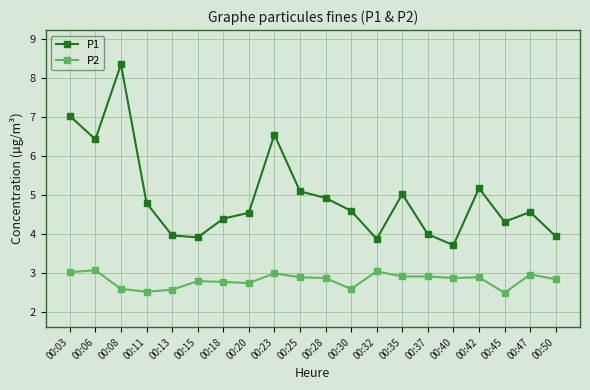

What is the difference between the P1 values at 00:45 and 00:06?

2.1